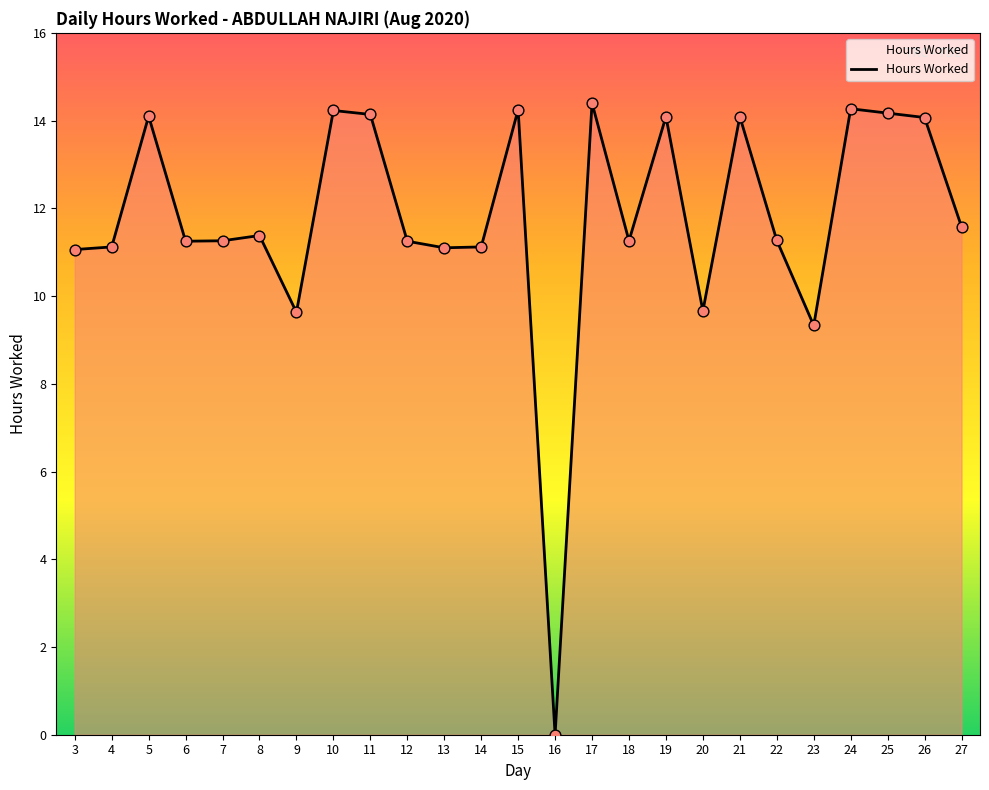

Between 18 and 11, which is larger?

11